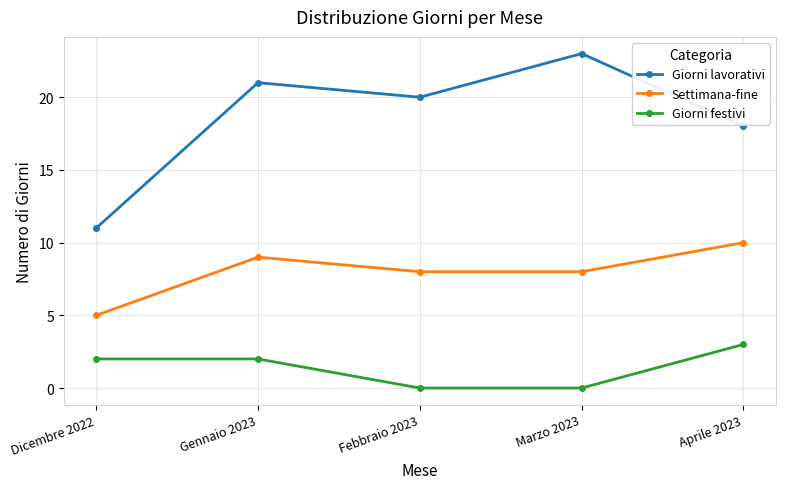

Count the number of data series in this chart.

3